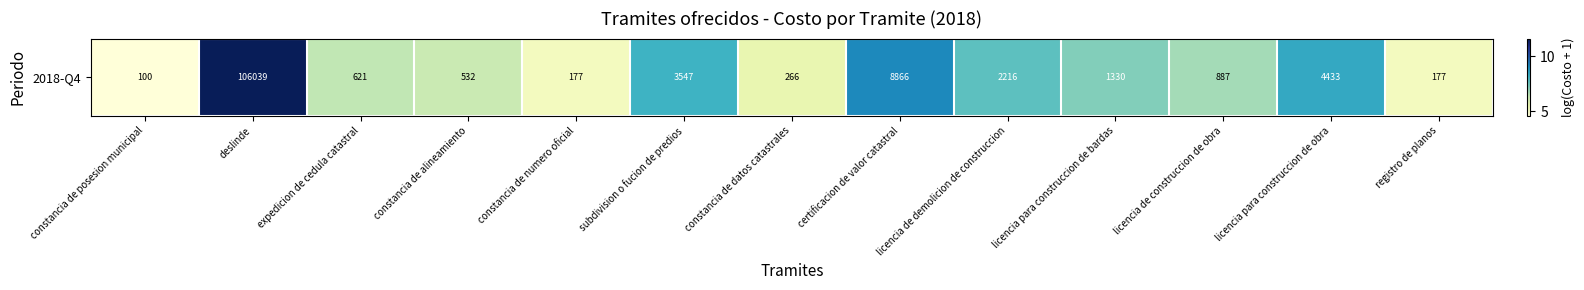

Where does the data first go above 6?

deslinde